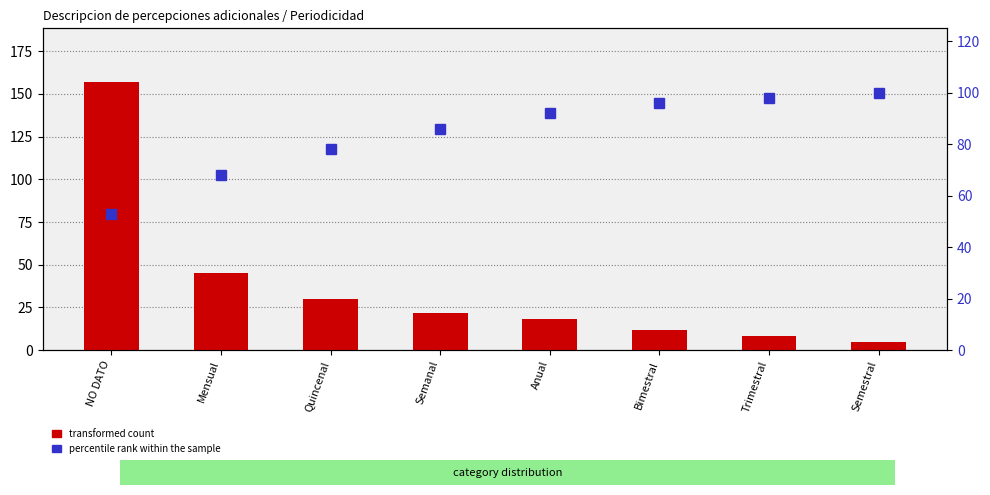

What is the difference between the maximum and minimum values in the percentile rank within the sample series?

47